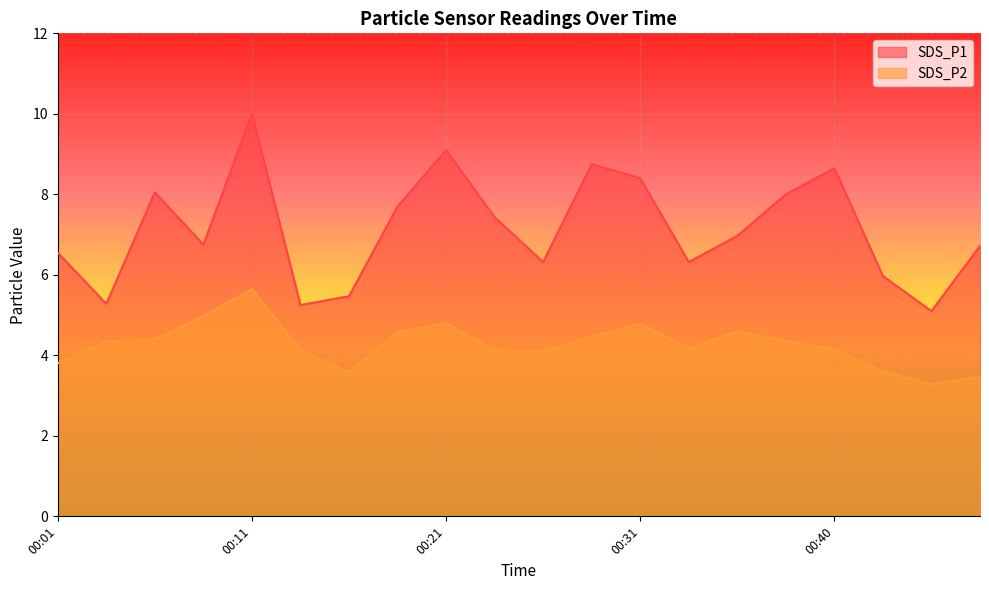

True or false: SDS_P1 and SDS_P2 cross at least once.

False